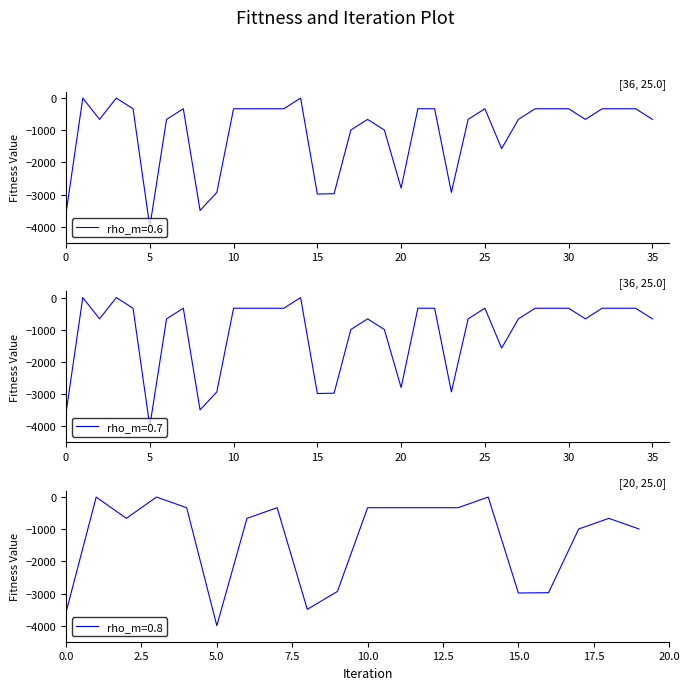

What is the difference between the maximum and second lowest values in the rho_m=0.7 series?

3586.4